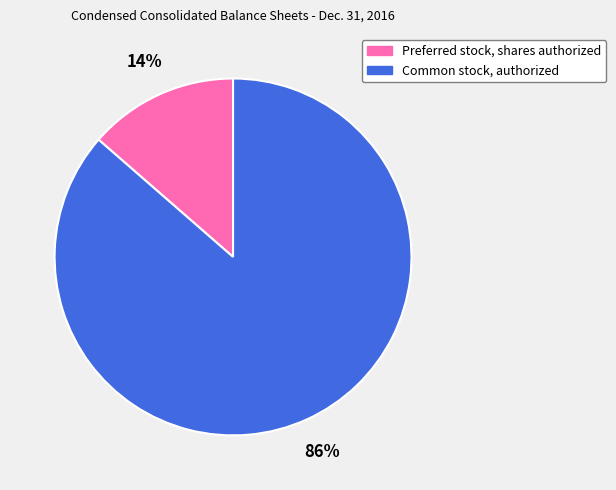

To the nearest percent, what portion does Preferred stock, shares authorized represent?

14%